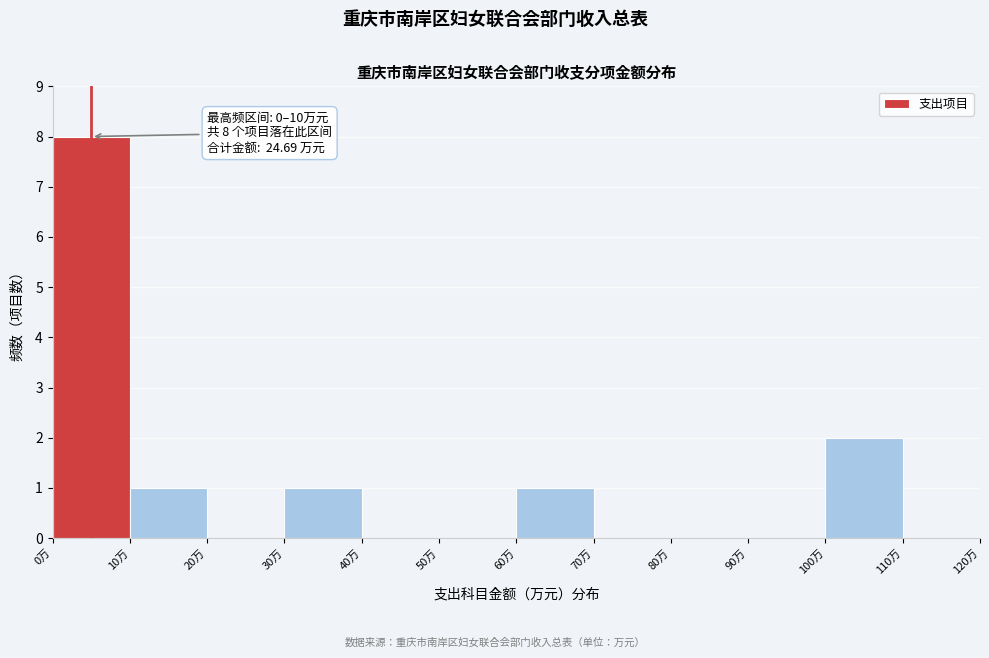

Which range on the x-axis has the tallest bar?

0 to 10